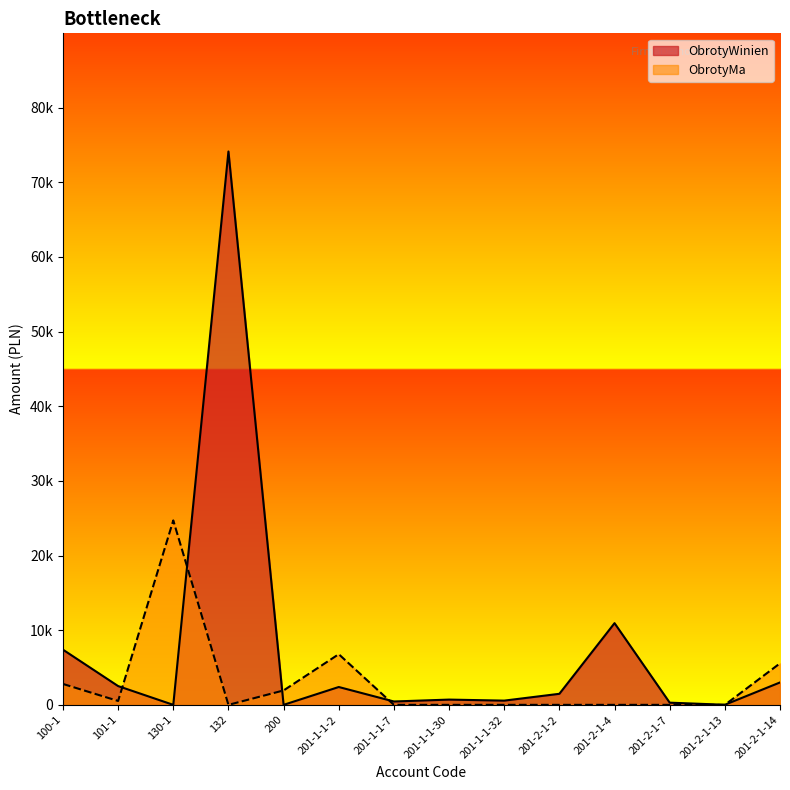

Is it true that ObrotyMa equals 520.0 at 101-1?

True